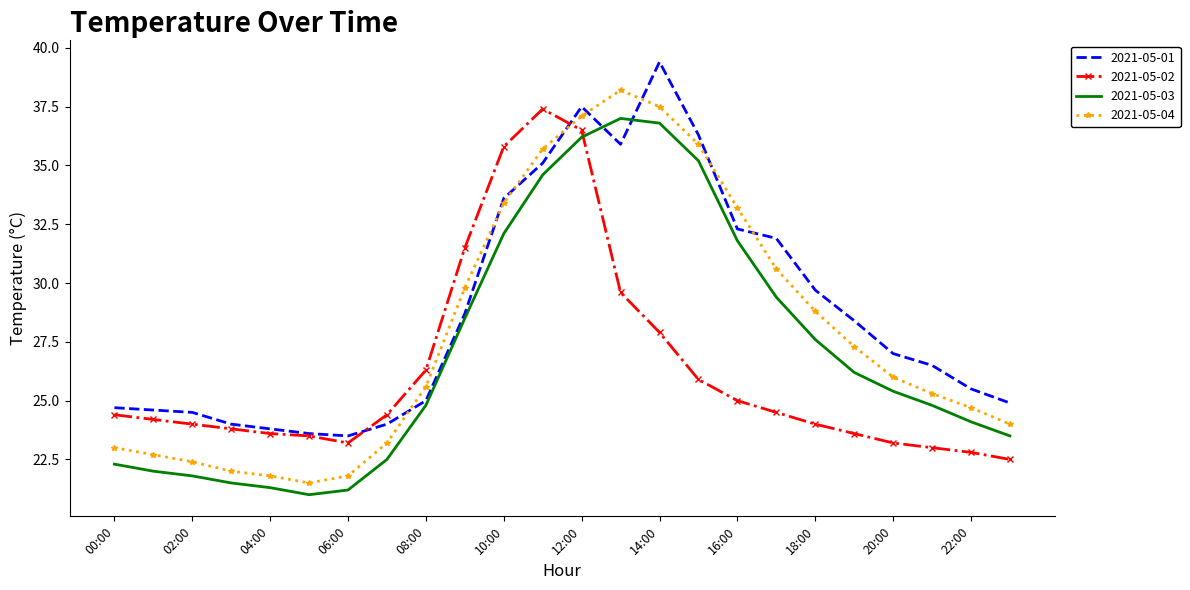

Rank the series by their average value, from highest to lowest.

2021-05-01, 2021-05-04, 2021-05-03, 2021-05-02